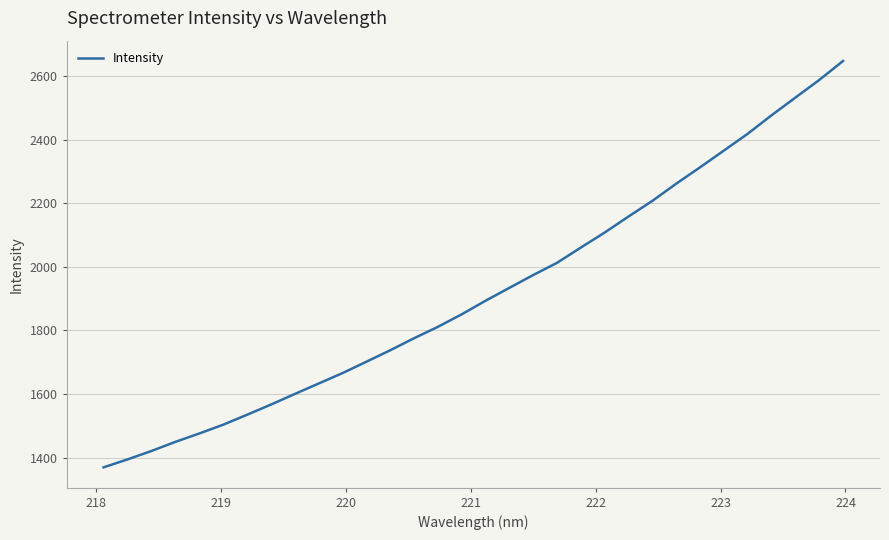

Count the number of values greater than 1893.

16